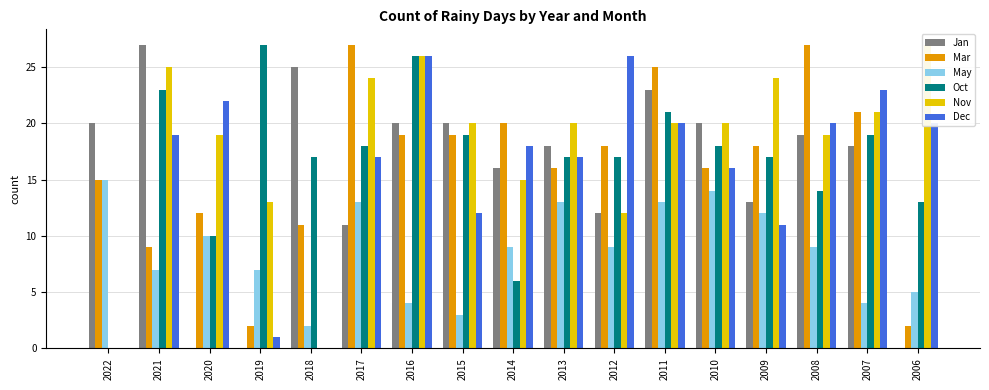

What are all the series names shown in the legend?

Jan, Mar, May, Oct, Nov, Dec